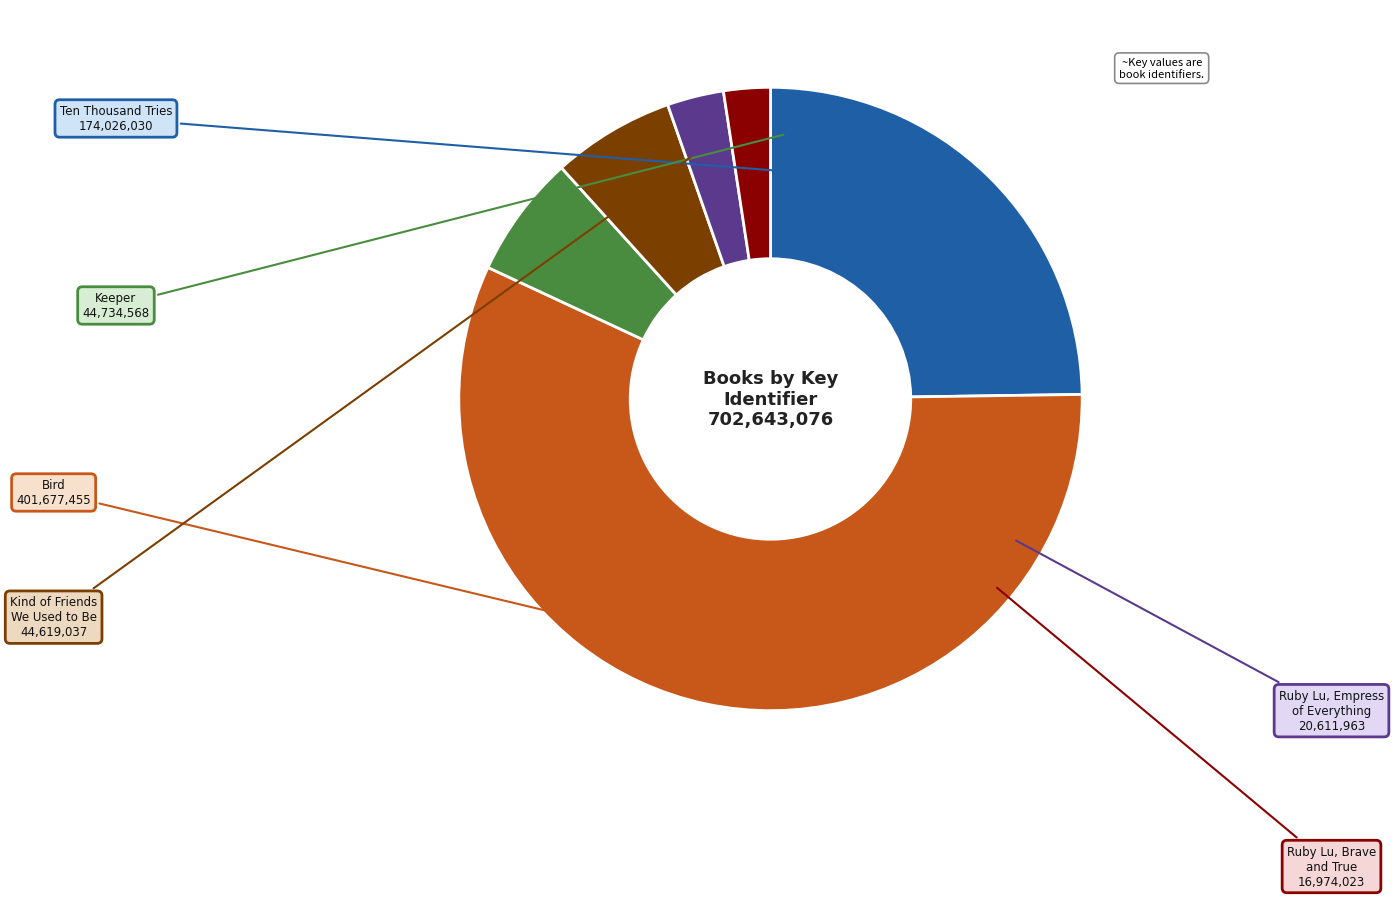

What is the largest slice in the pie chart?

Bird